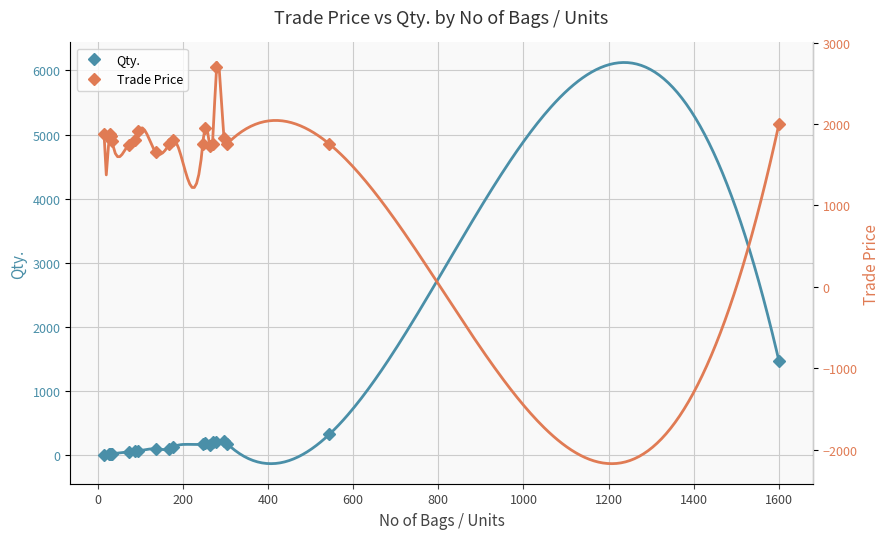

What is the highest value of the Qty. series?

1470.0